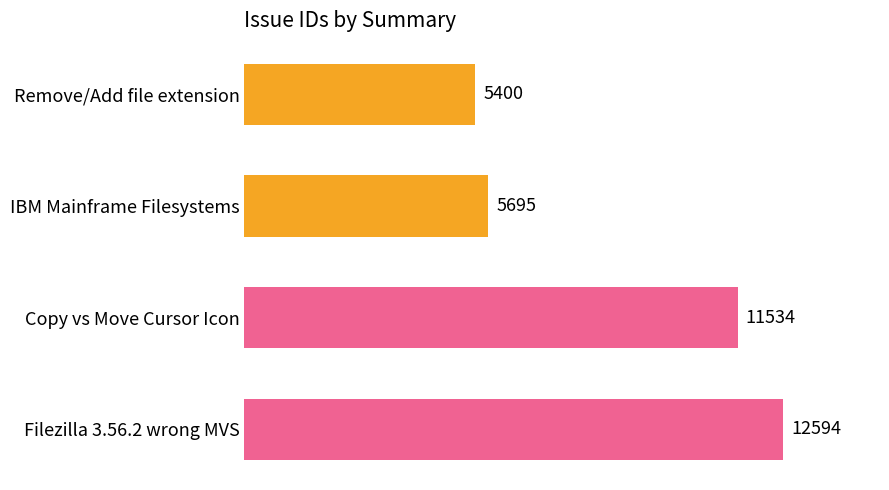

Reading bottom to top, extract all data points from this chart.

Filezilla 3.56.2 wrong MVS=12594	Copy vs Move Cursor Icon=11534	IBM Mainframe Filesystems=5695	Remove/Add file extension=5400